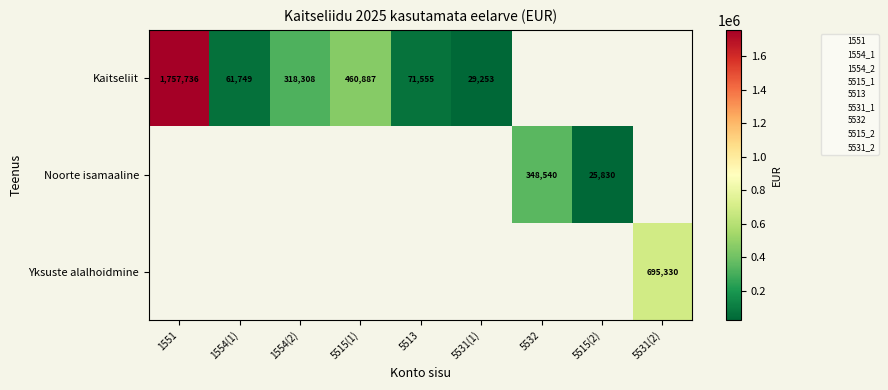

At how many categories does at least one series exceed 617607?

2